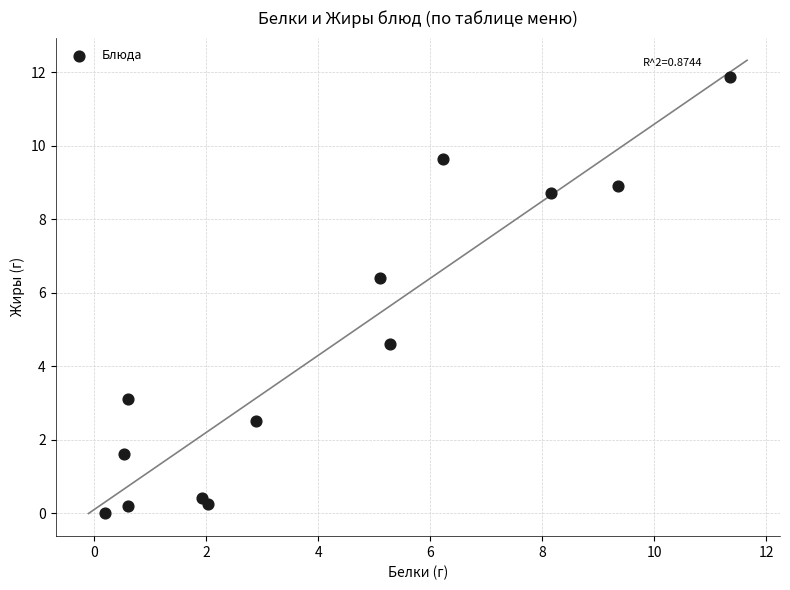

What Y value in the scatter plot is closest to 5?

4.6